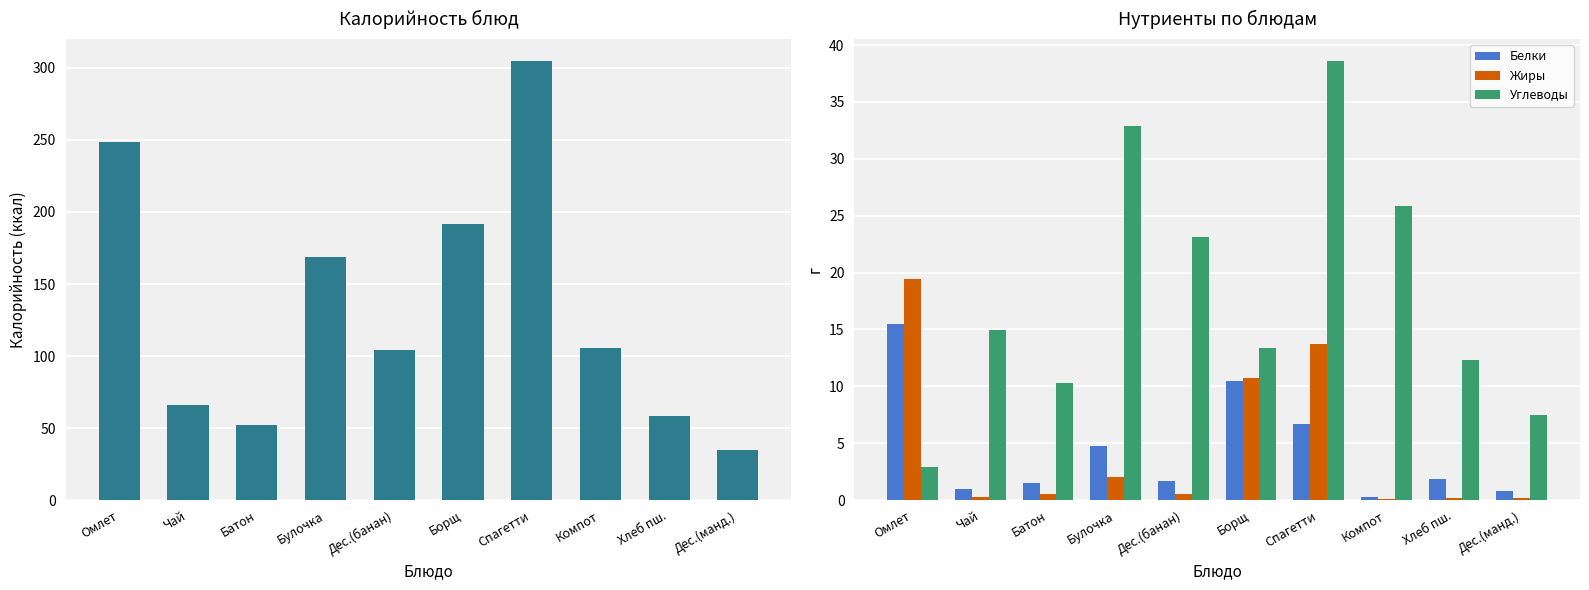

Is it true that Углеводы equals 18.8 at Борщ?

False